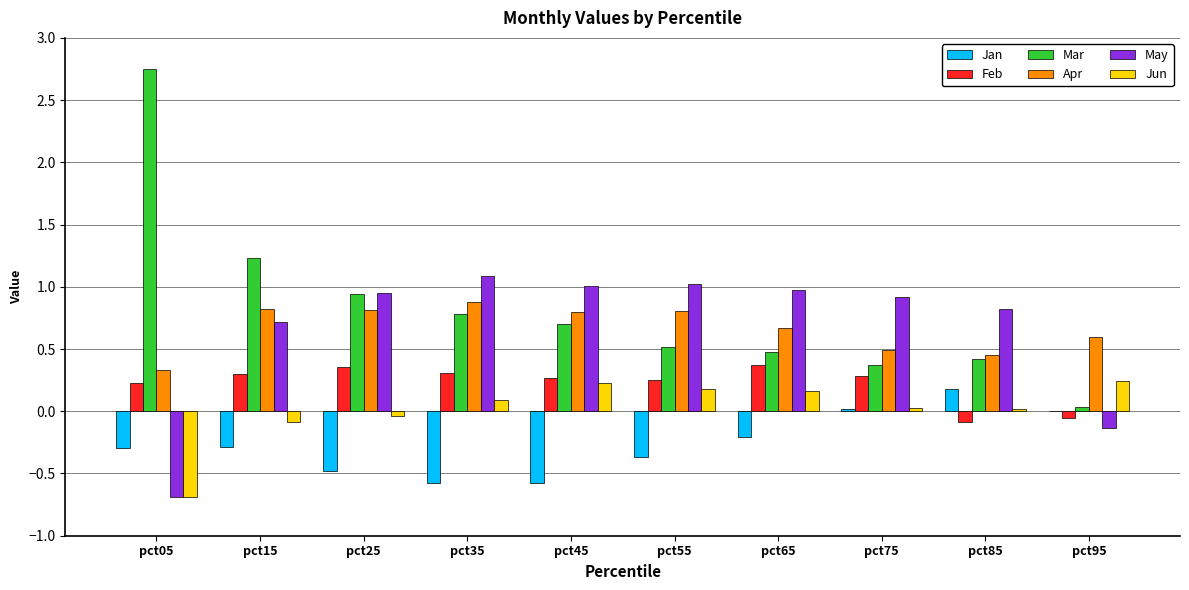

Which category has the highest value across all series?

pct05